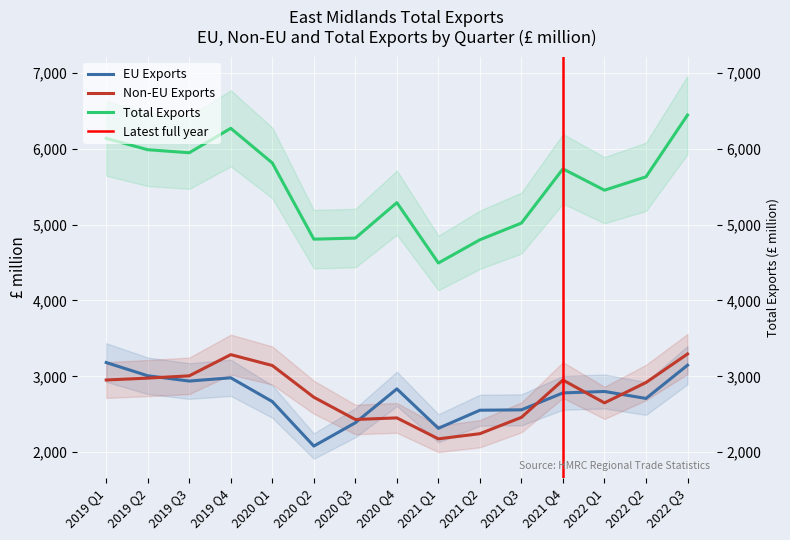

Which has a higher value, 2020 Q1 or 2021 Q2?

2020 Q1